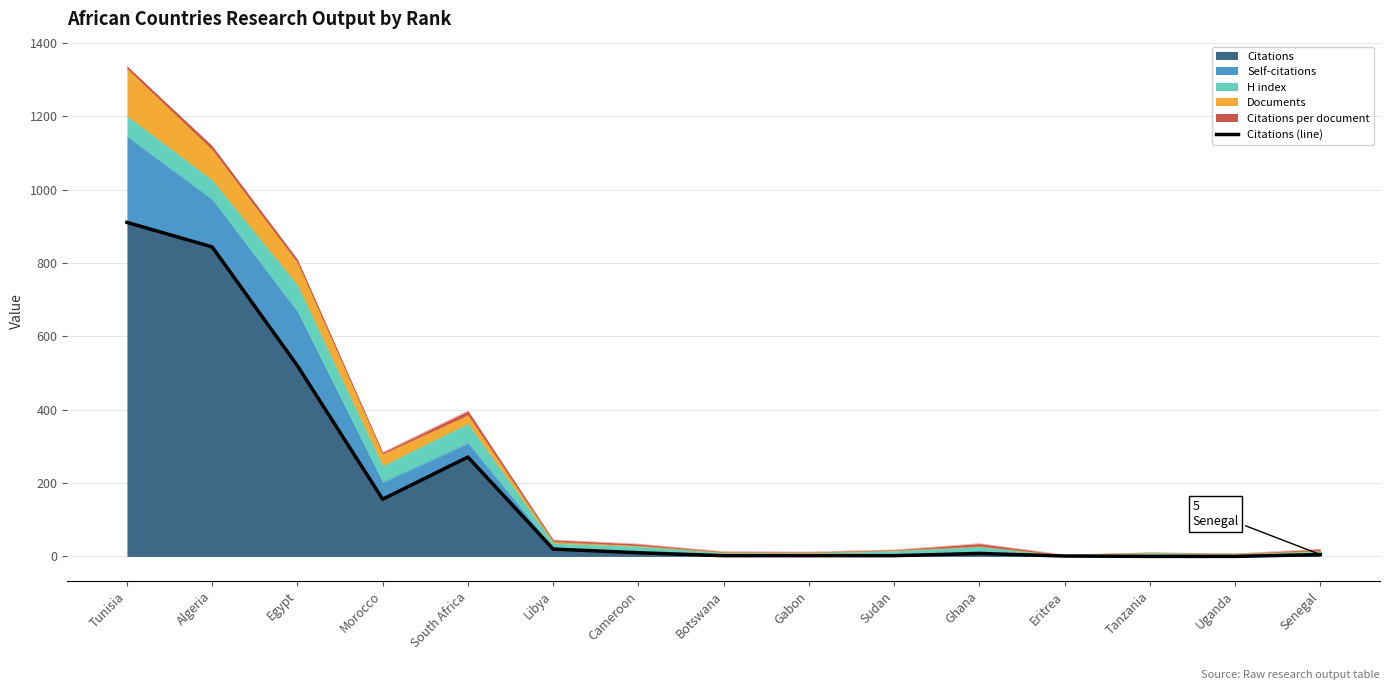

Which label corresponds to the largest value in the chart?

Tunisia